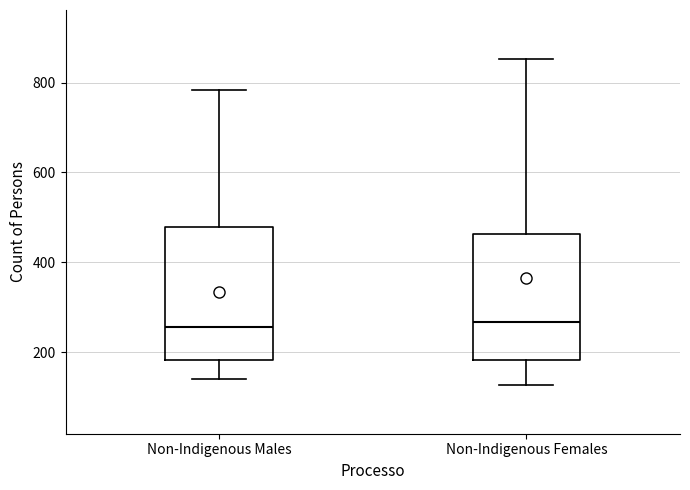

Where does the lower whisker of the box for Non-Indigenous Females end on the y-axis? The values are not printed on the chart, so give them approximately, as read against the axis.

120